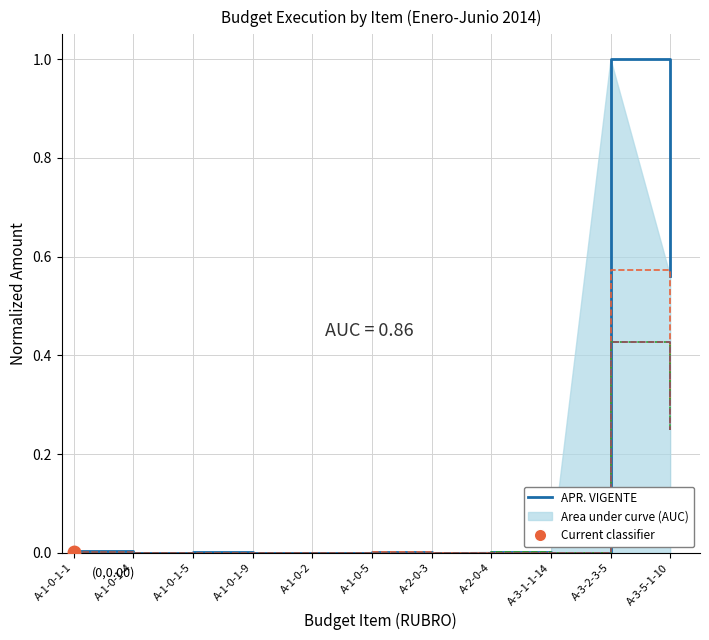

What is the sum of all COMPROMISO values?

0.7